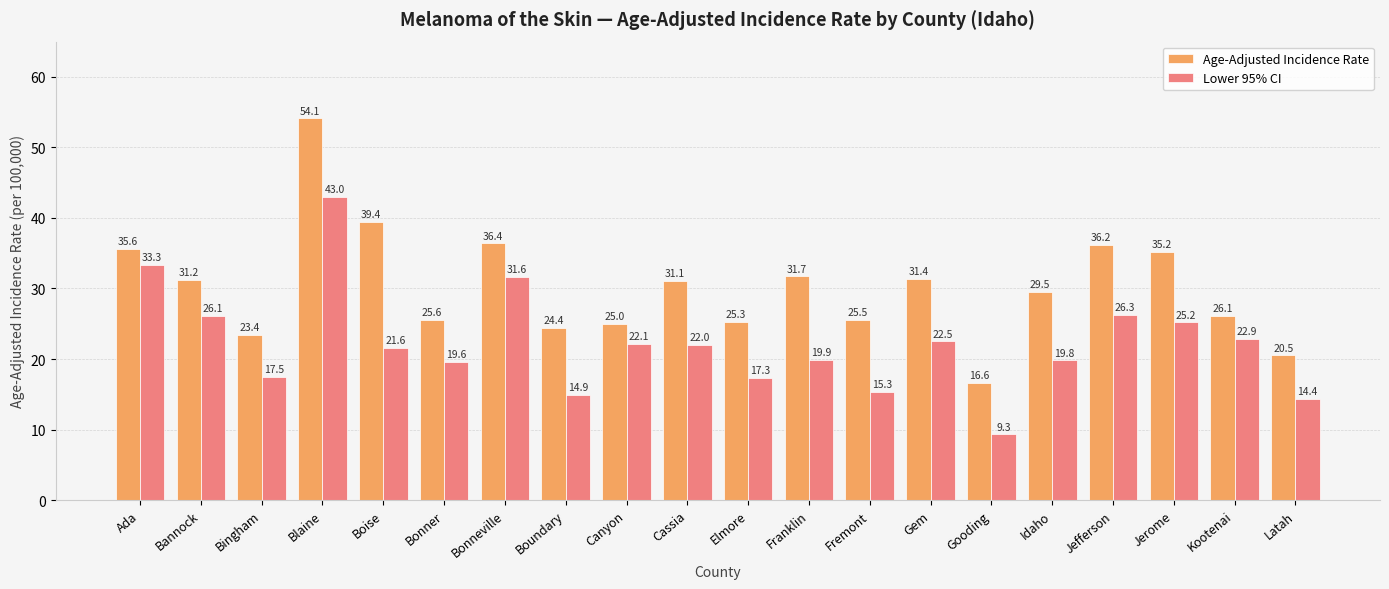

True or false: Age-Adjusted Incidence Rate has a value of 36.5 at Fremont.

False